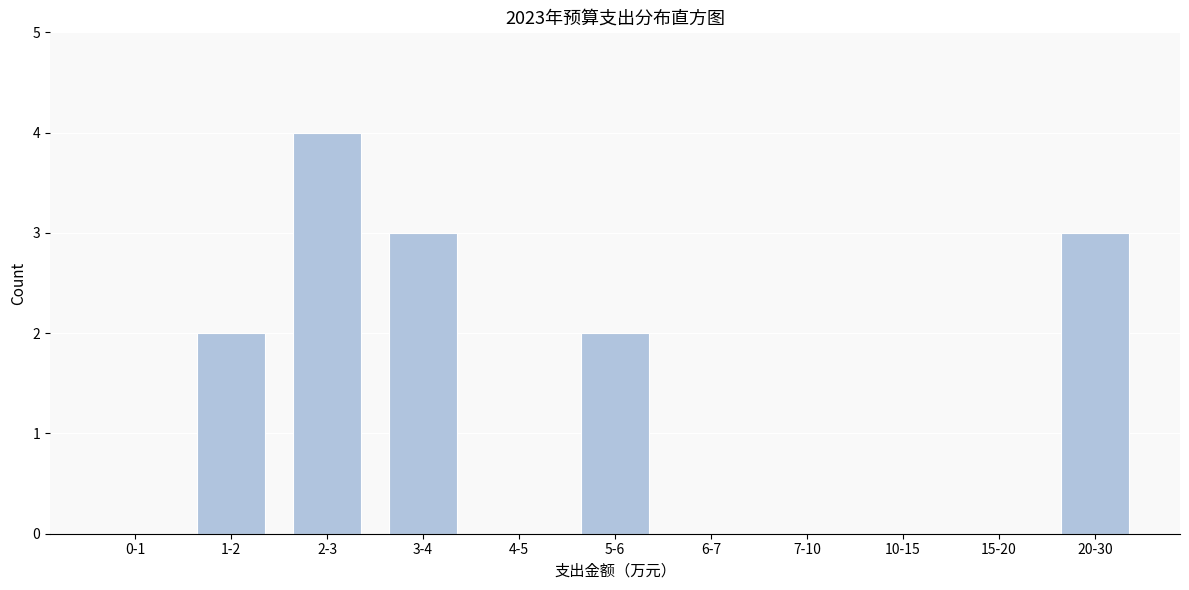

Reading right to left, list all the values displayed in this chart.

20-30=3	15-20=0	10-15=0	7-10=0	6-7=0	5-6=2	4-5=0	3-4=3	2-3=4	1-2=2	0-1=0